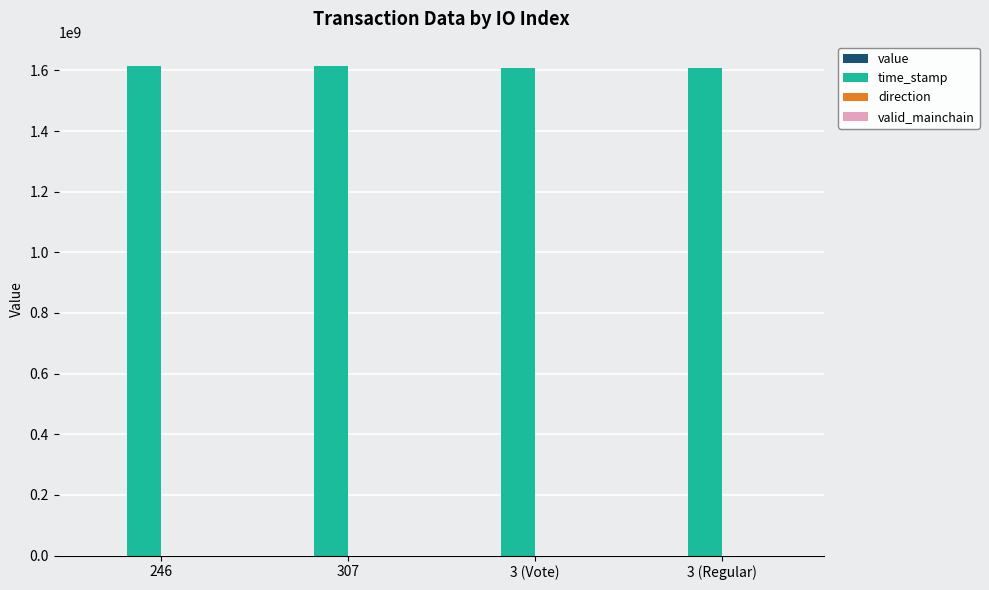

Does the chart contain stacked bars?

No